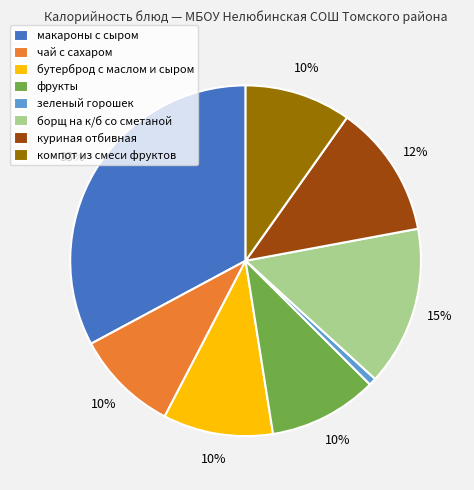

Does куриная отбивная represent more than half of the total?

No